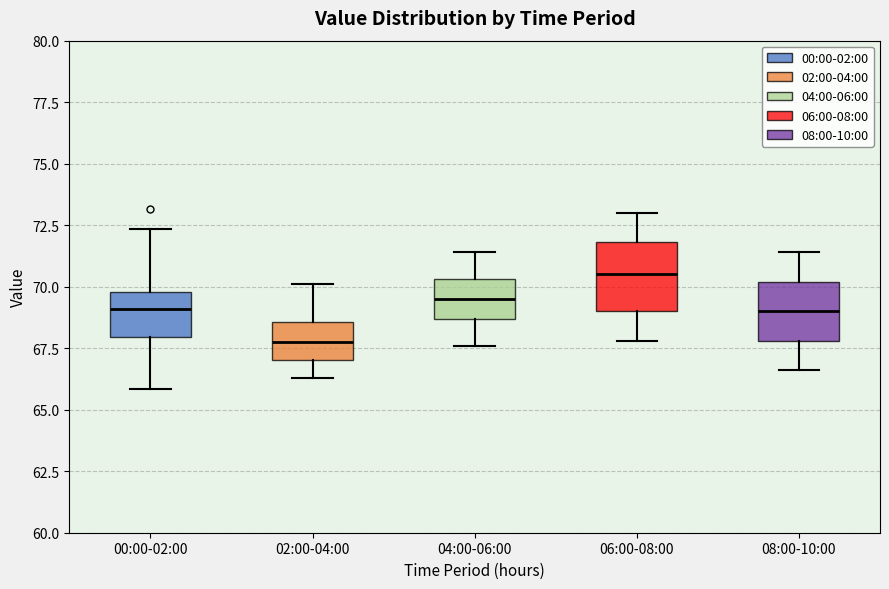

Reading left to right, transcribe this box plot: for each box, give where its median line is, the range the box spans, and where its two whiskers end, as read against the y-axis. The values are not printed on the chart, so give them approximately, as read against the axis.

00:00-02:00: median 69.0, box 68.0 to 70.0, whiskers 66.0 to 72.5
02:00-04:00: median 68.0, box 67.0 to 68.5, whiskers 66.5 to 70.0
04:00-06:00: median 69.5, box 68.5 to 70.5, whiskers 67.5 to 71.5
06:00-08:00: median 70.5, box 69.0 to 72.0, whiskers 68.0 to 73.0
08:00-10:00: median 69.0, box 68.0 to 70.0, whiskers 66.5 to 71.5